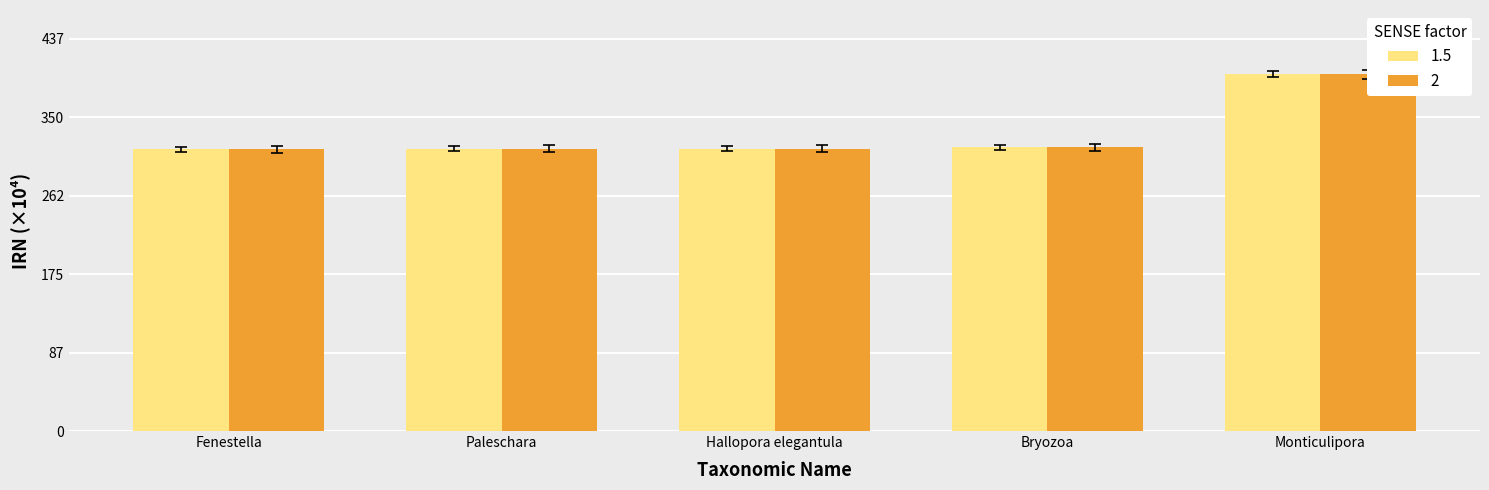

What is the label of the 5th bar from the right?

Fenestella